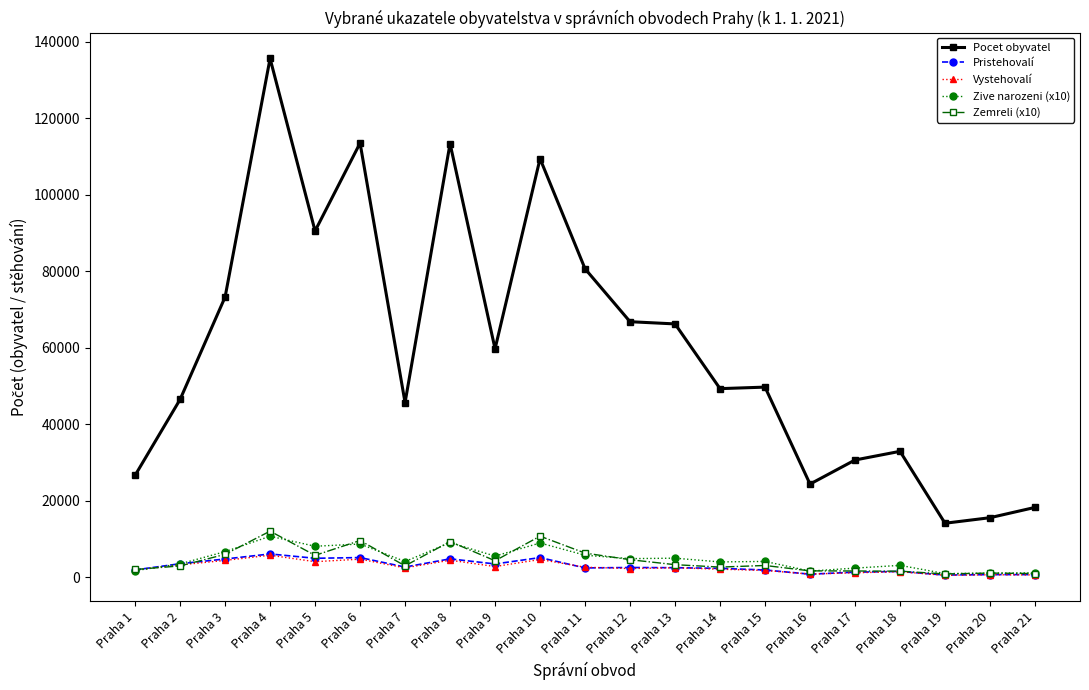

What is the difference between the Zive narozeni (x10) values at Praha 14 and Praha 19?

3050